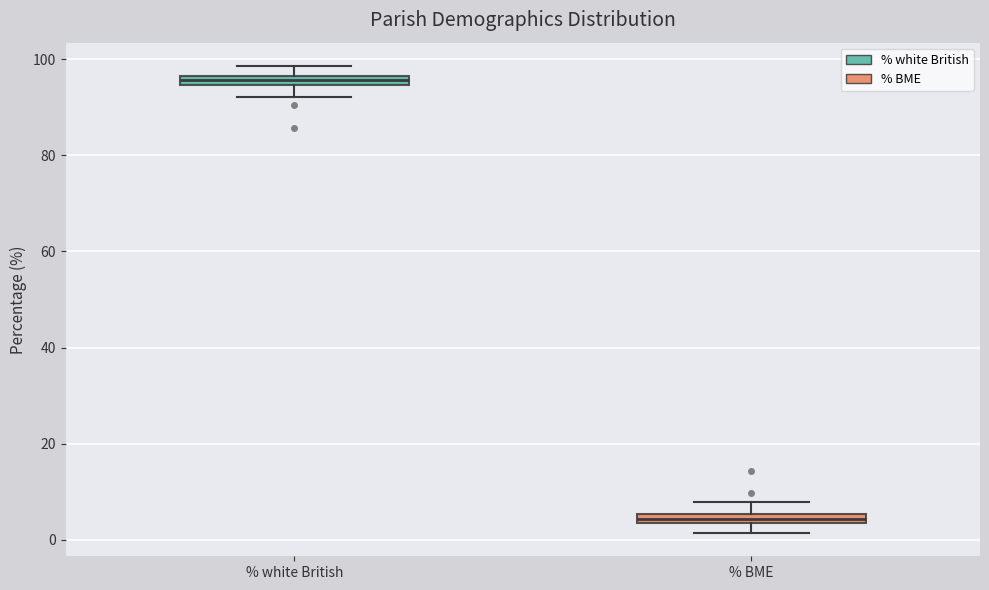

Where does the lower whisker of the box for % white British end on the y-axis? The values are not printed on the chart, so give them approximately, as read against the axis.

92